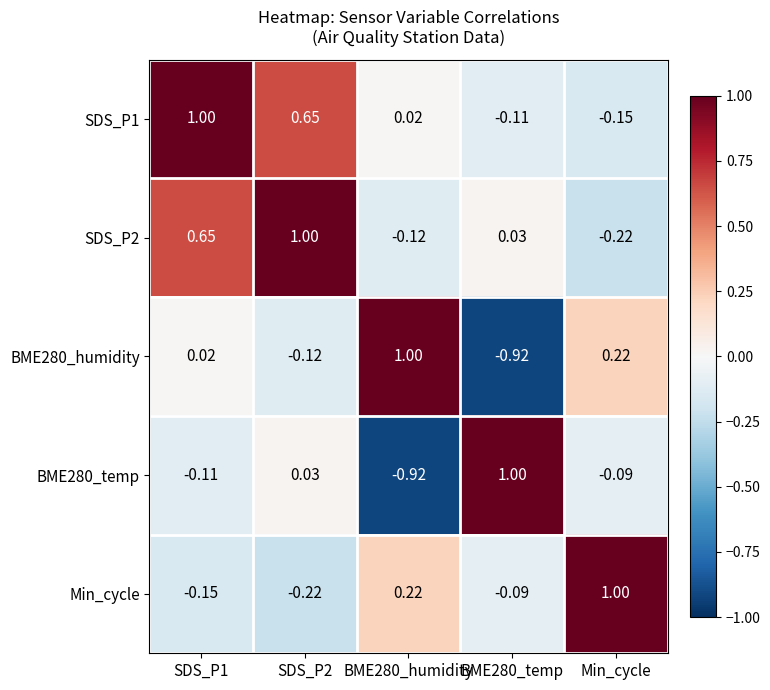

Is the value of BME280_humidity at BME280_temp greater than the value of BME280_temp at SDS_P2?

No